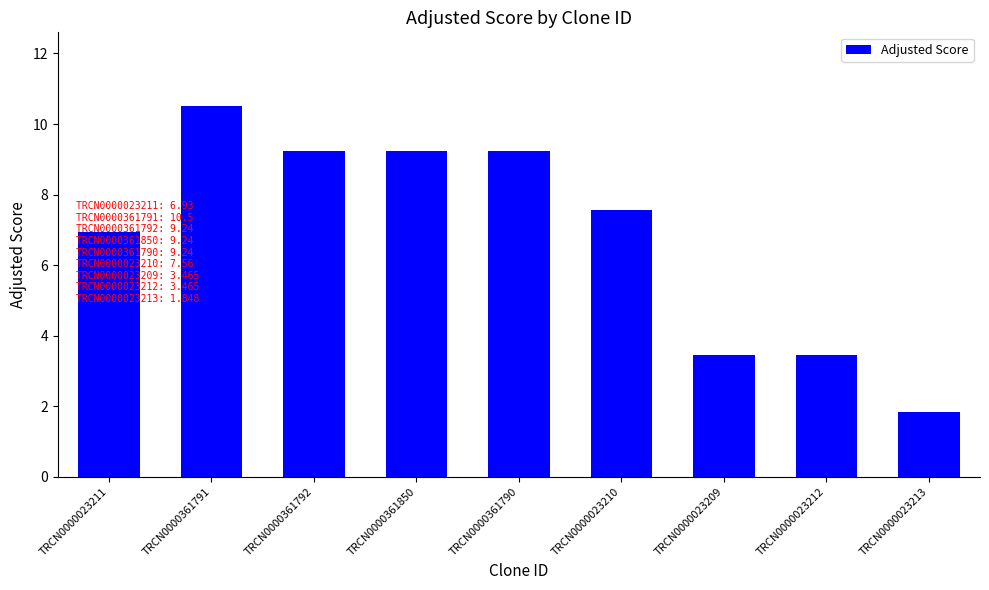

Where does the data first go above 7?

TRCN0000361791